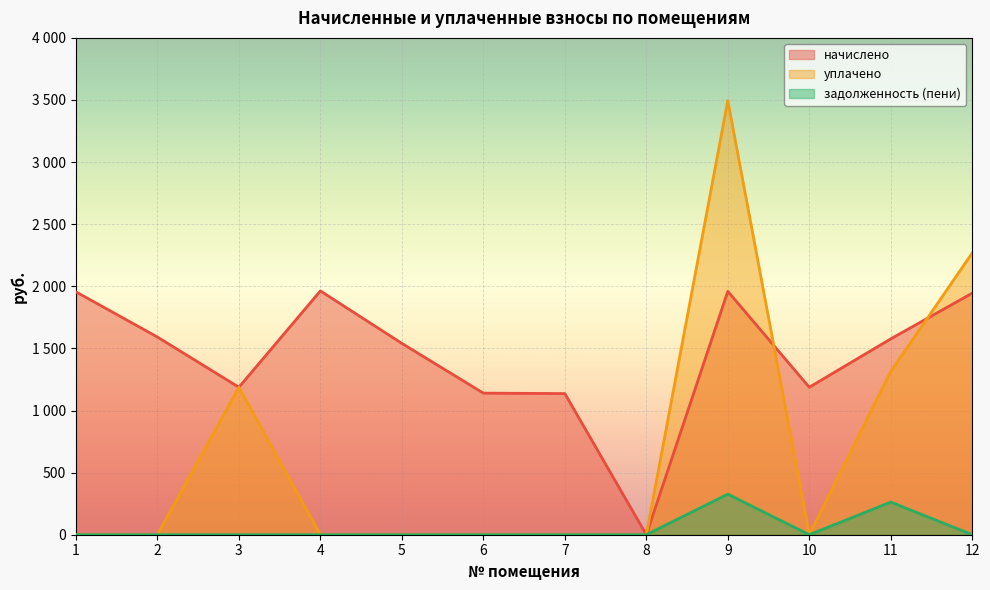

Does the chart display data point markers on the line(s)?

No